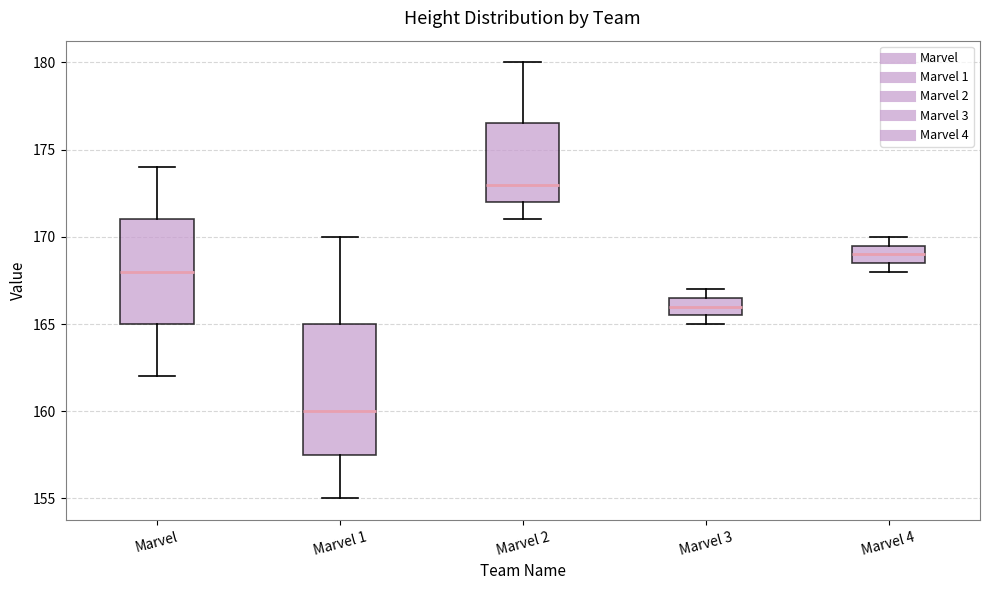

Which box's median line is the highest?

Marvel 2